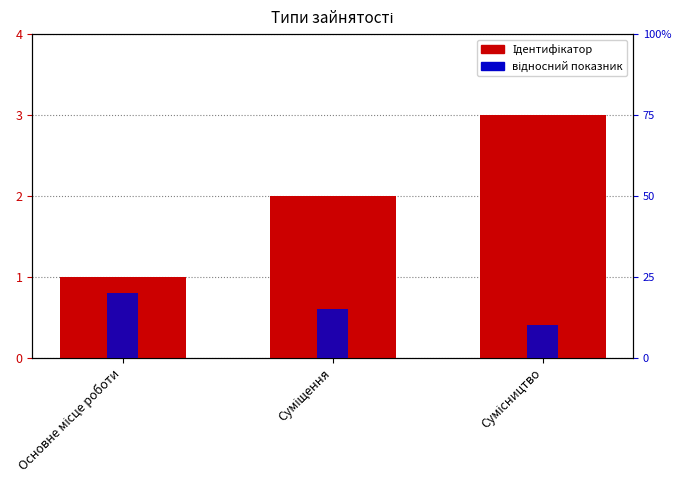

Which label corresponds to the largest value in the chart?

Сумісництво